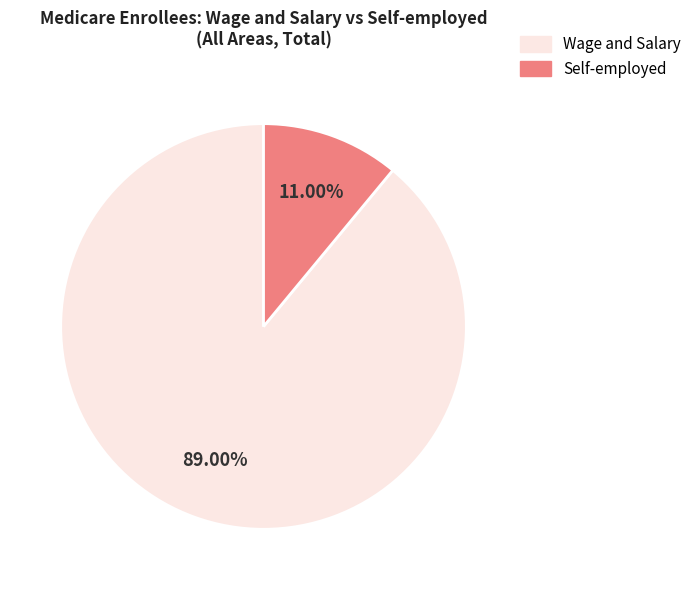

What is the smallest slice in the pie chart?

Self-employed